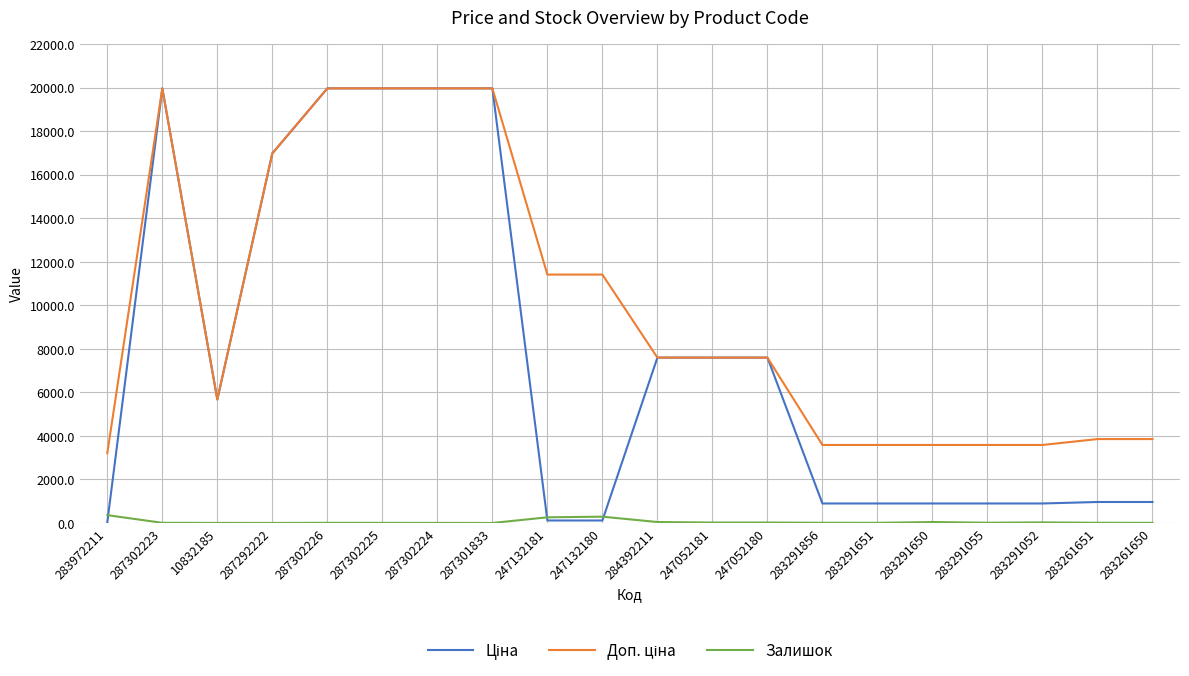

What is the greatest value displayed?

19964.2